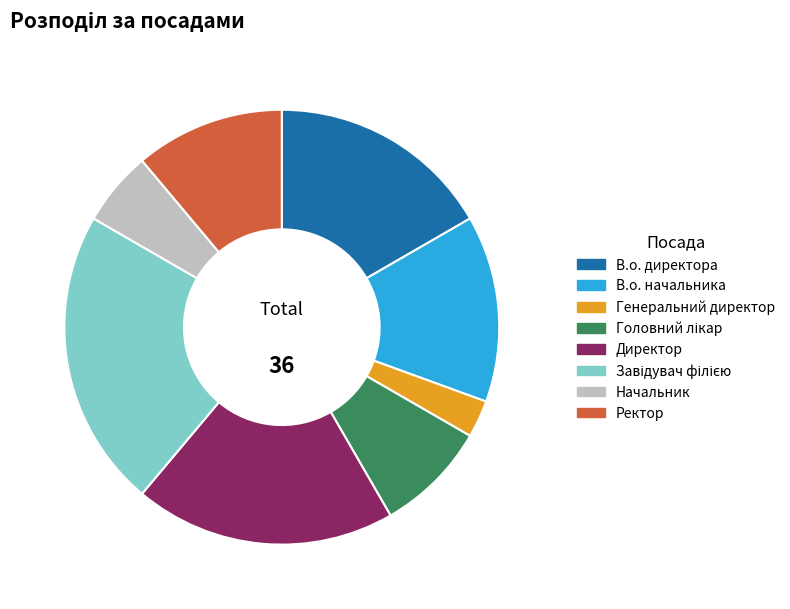

True or false: Директор accounts for 34% of the total.

False